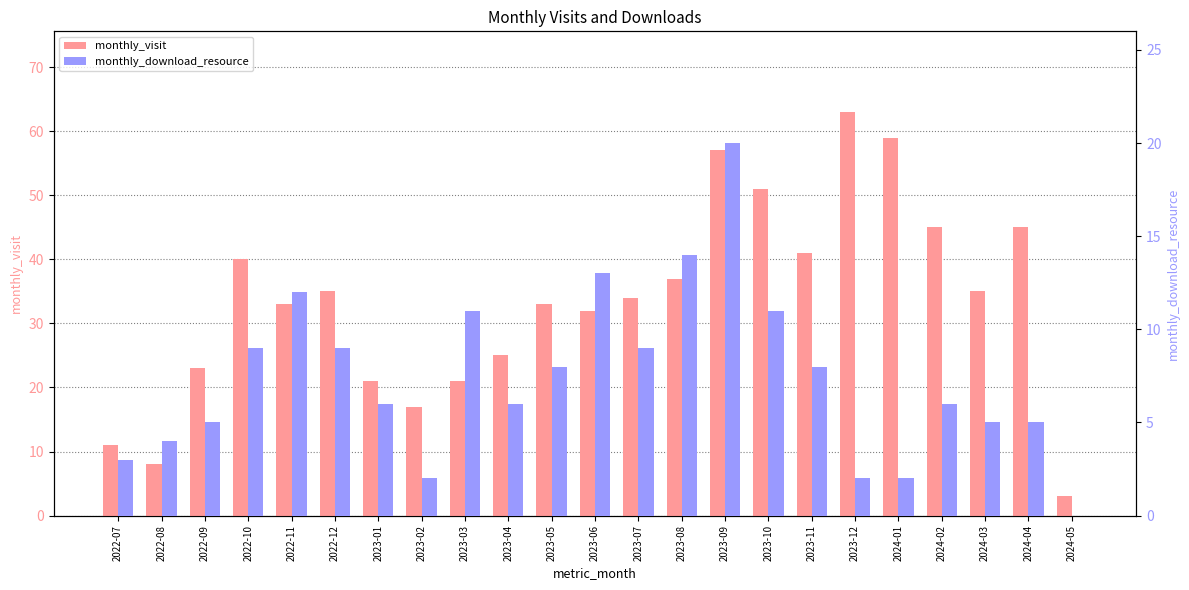

What is the average value of the monthly_download_resource series?

7